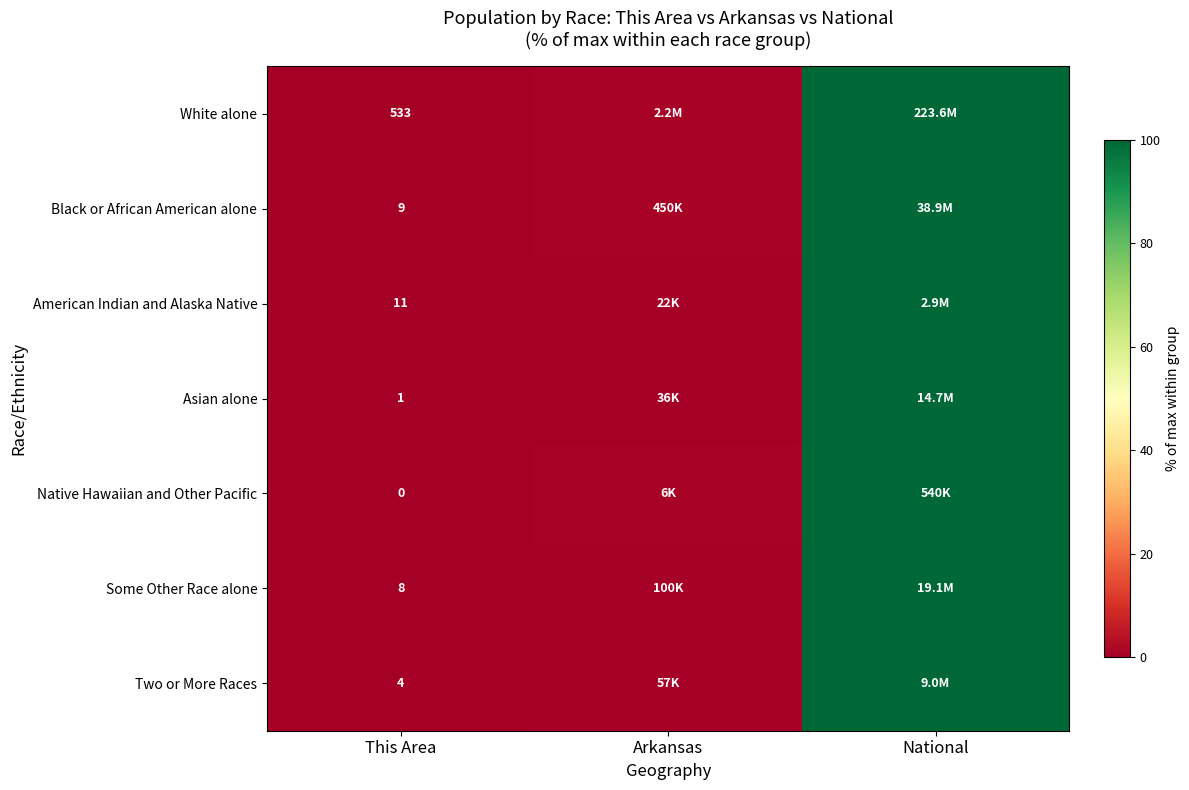

How many series are shown in this chart?

7